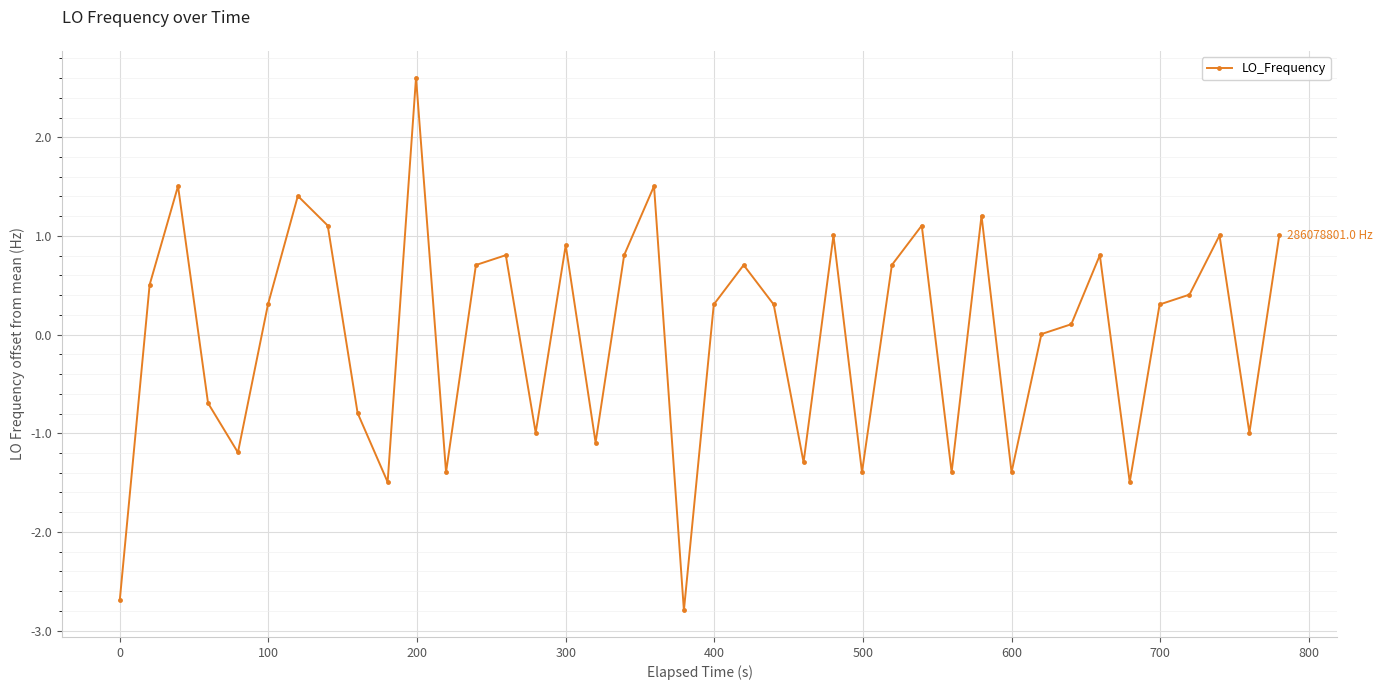

What is the value of the 11th point from the left?

2.6